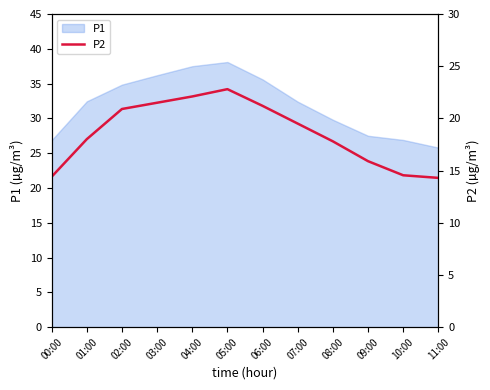

Which category has the lowest value in the P1 series?

11:00